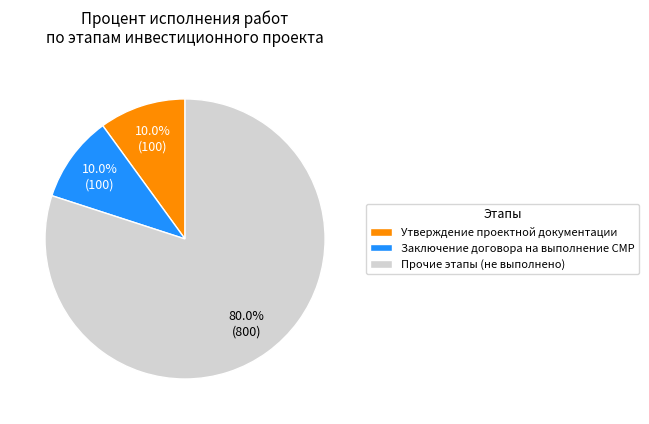

How many segments does this pie chart have?

3